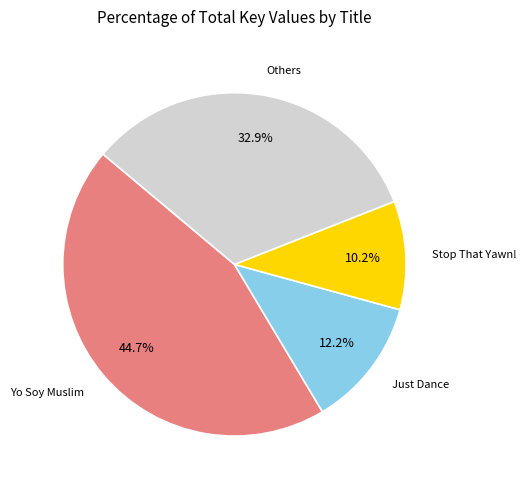

Does any single category account for the majority?

No